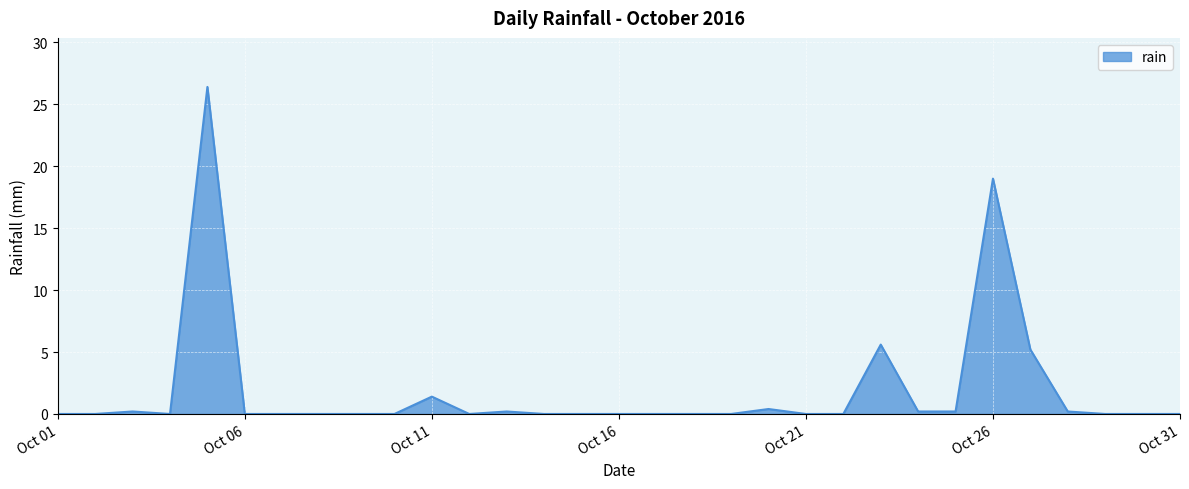

What is the difference between the maximum and minimum values?

26.4